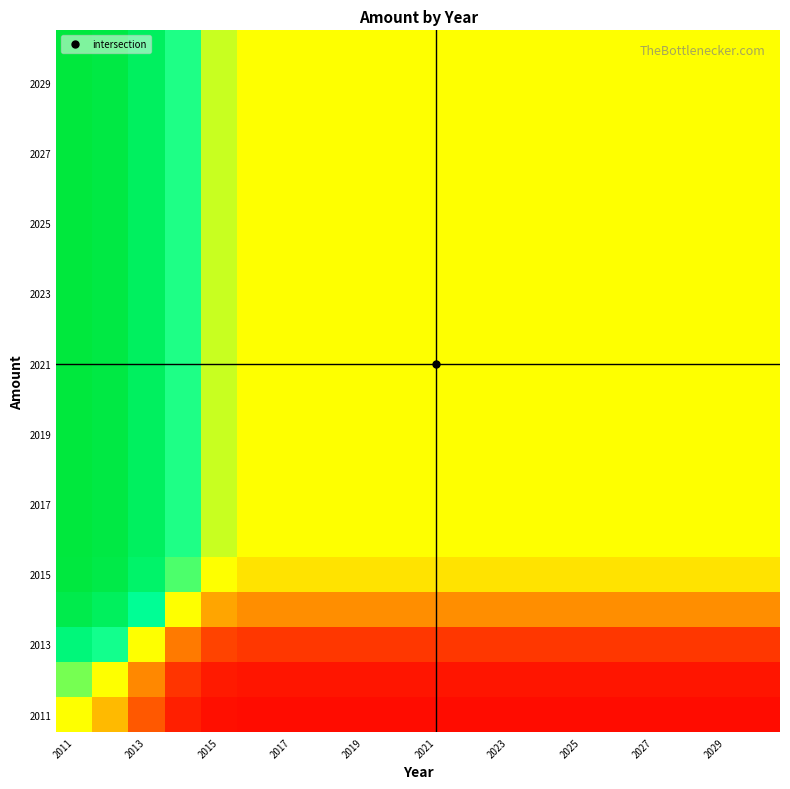

At how many categories does at least one series exceed 0?

20